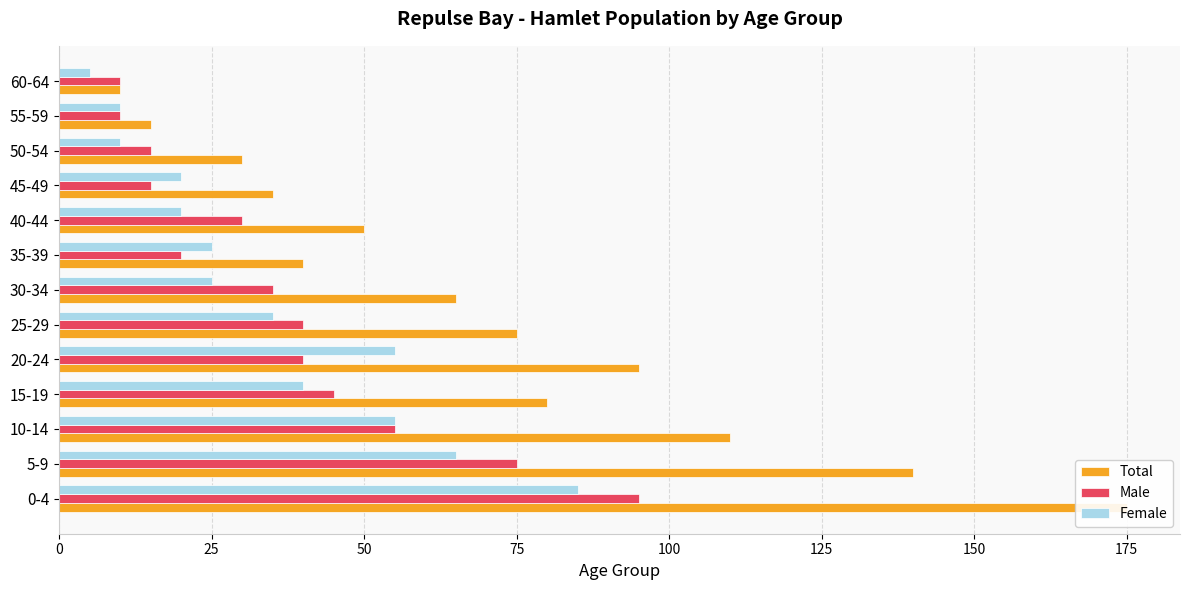

What is the difference between the highest and lowest values at 60-64?

5